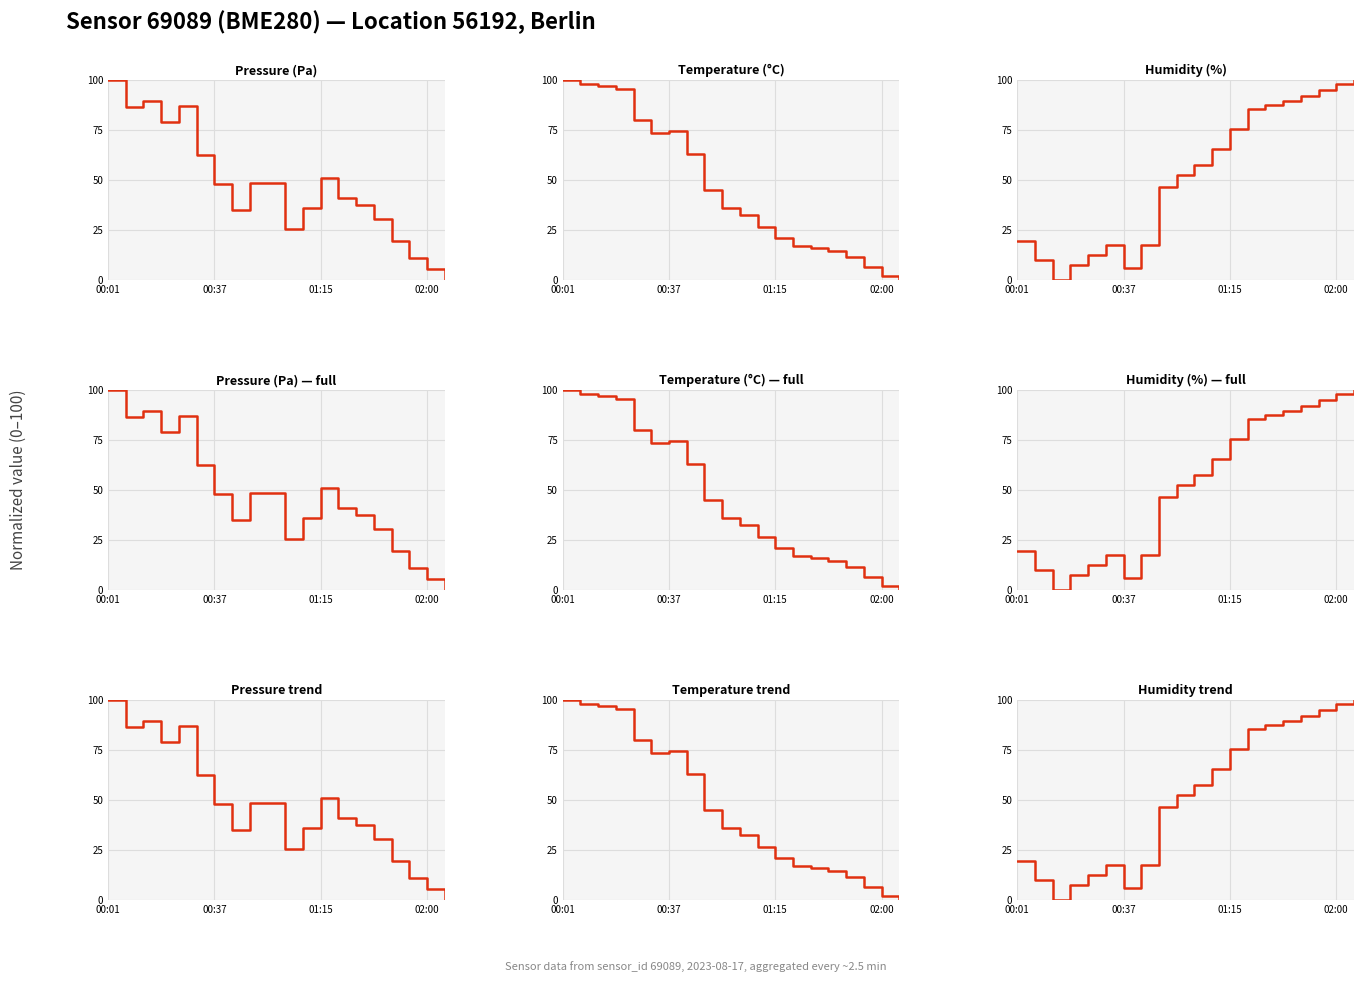

Is this an area chart (filled region under the line)?

No